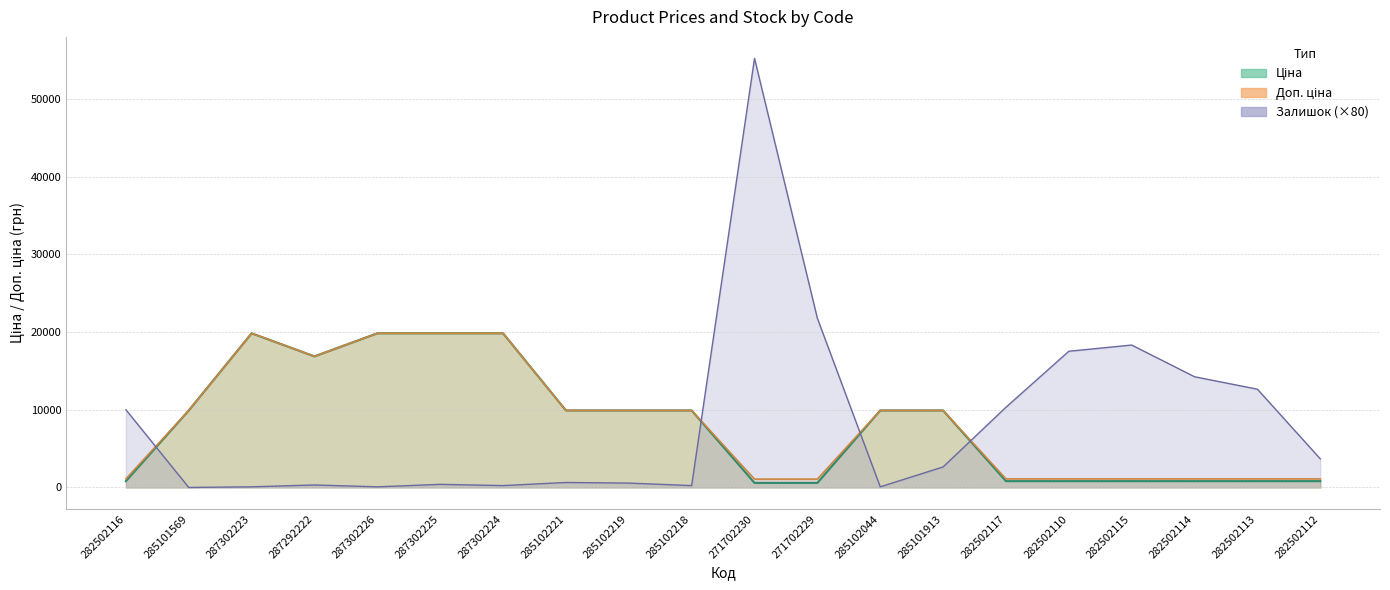

Count the number of data series in this chart.

3